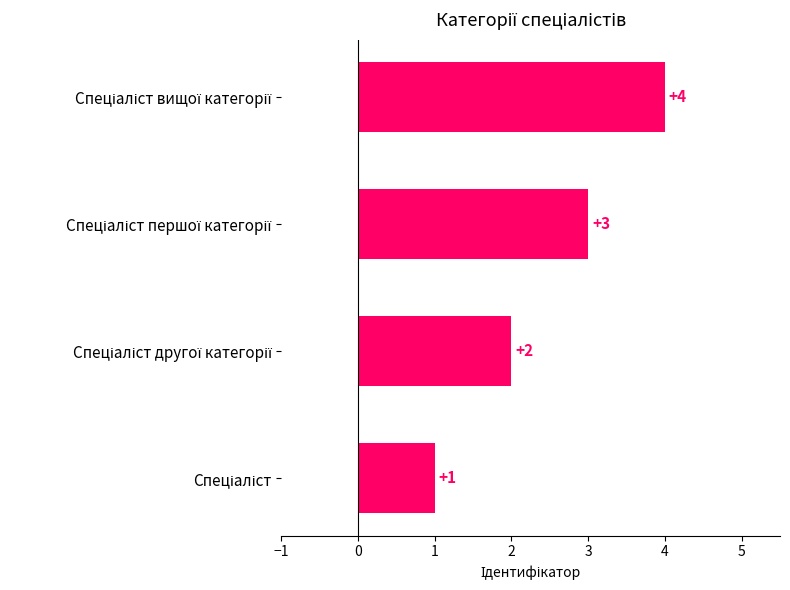

What is the difference between the maximum and minimum values?

3